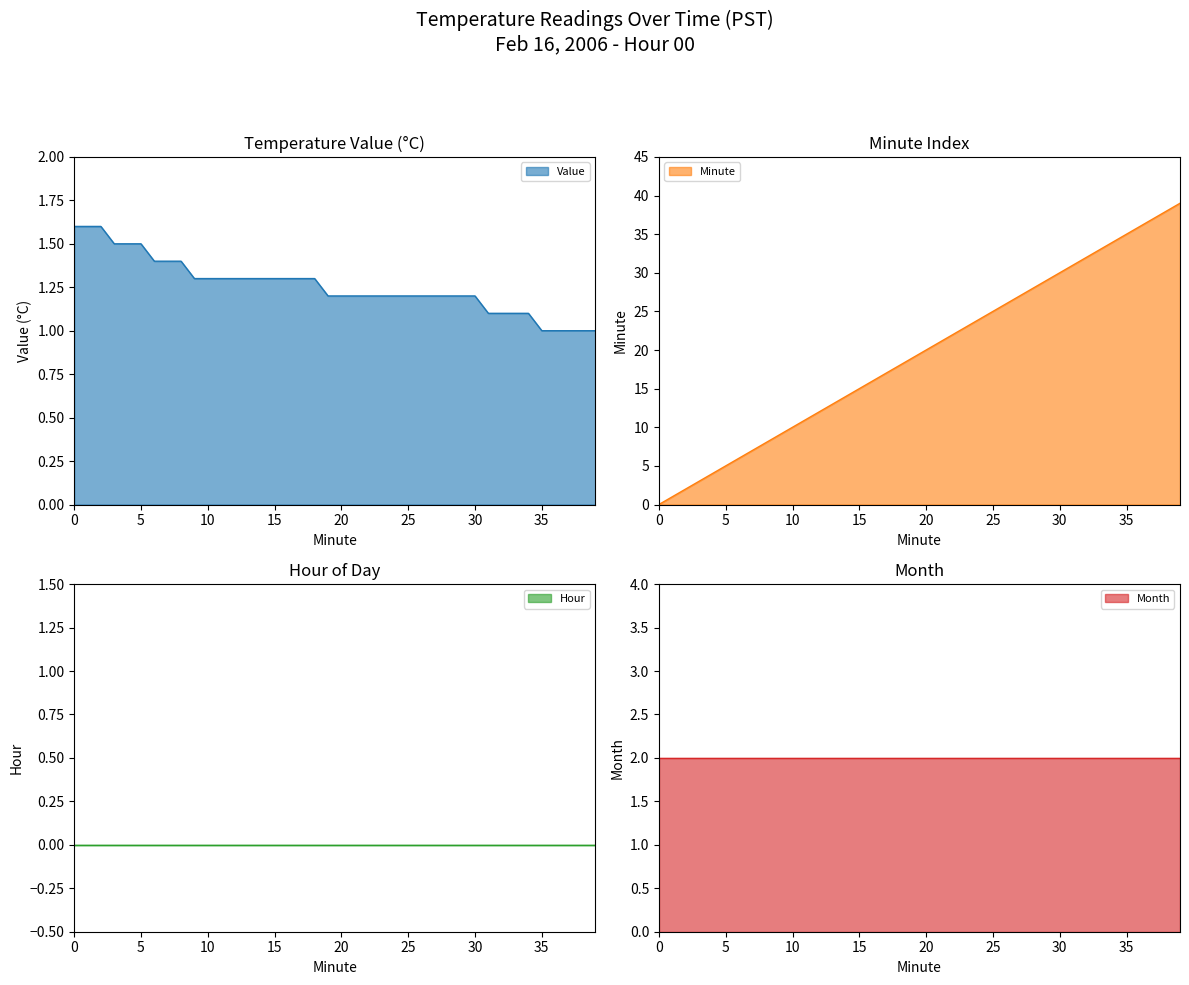

How many positive values does the Minute series have?

39